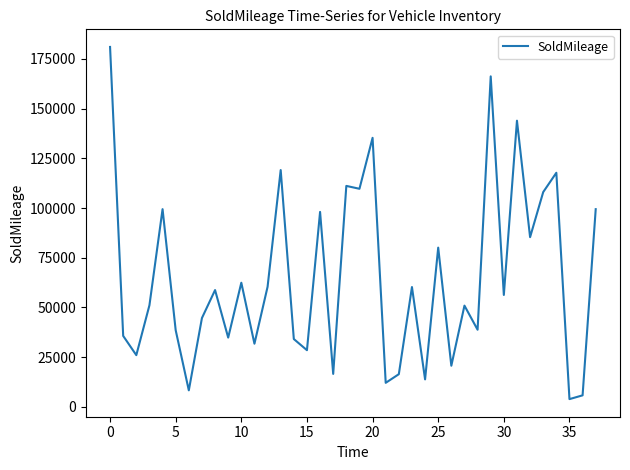

What is the difference between the maximum and minimum values?

177082